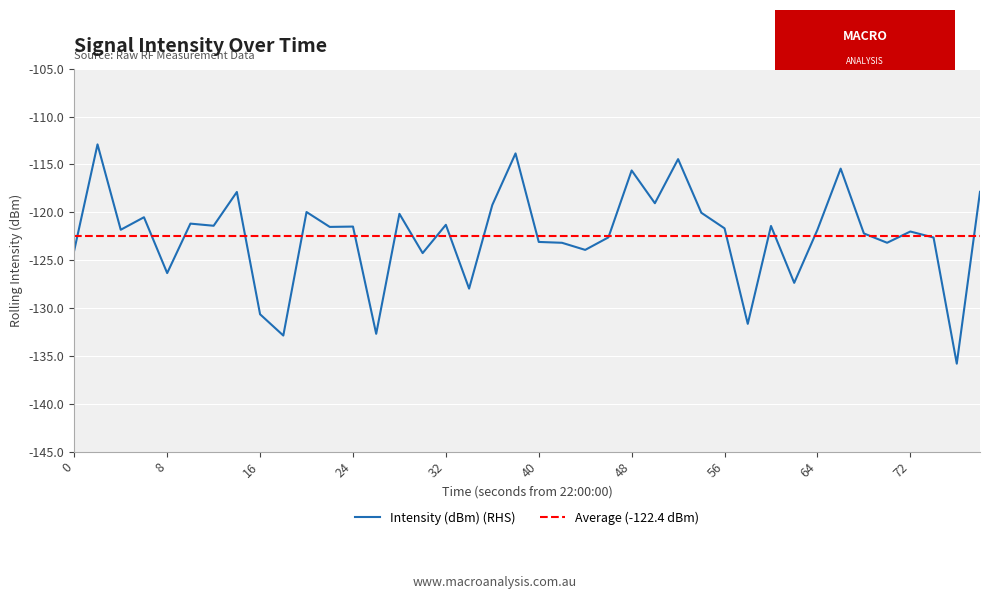

What is the value of the 24th point from the left?

-122.6